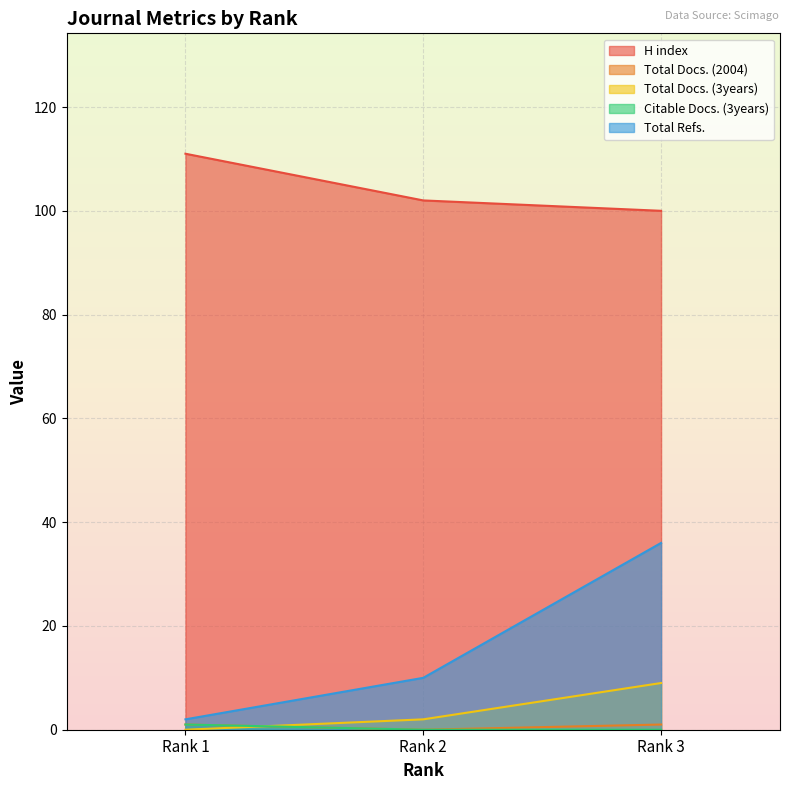

The Total Docs. (3years) series shows 3 at Rank 2. True or false?

False